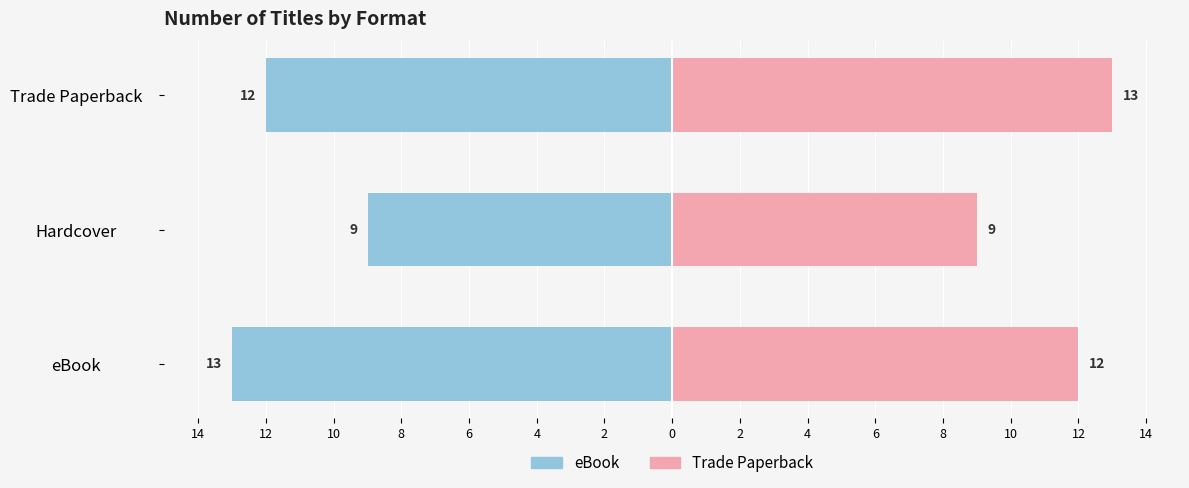

What is the difference between the maximum and minimum values in the eBook series?

4